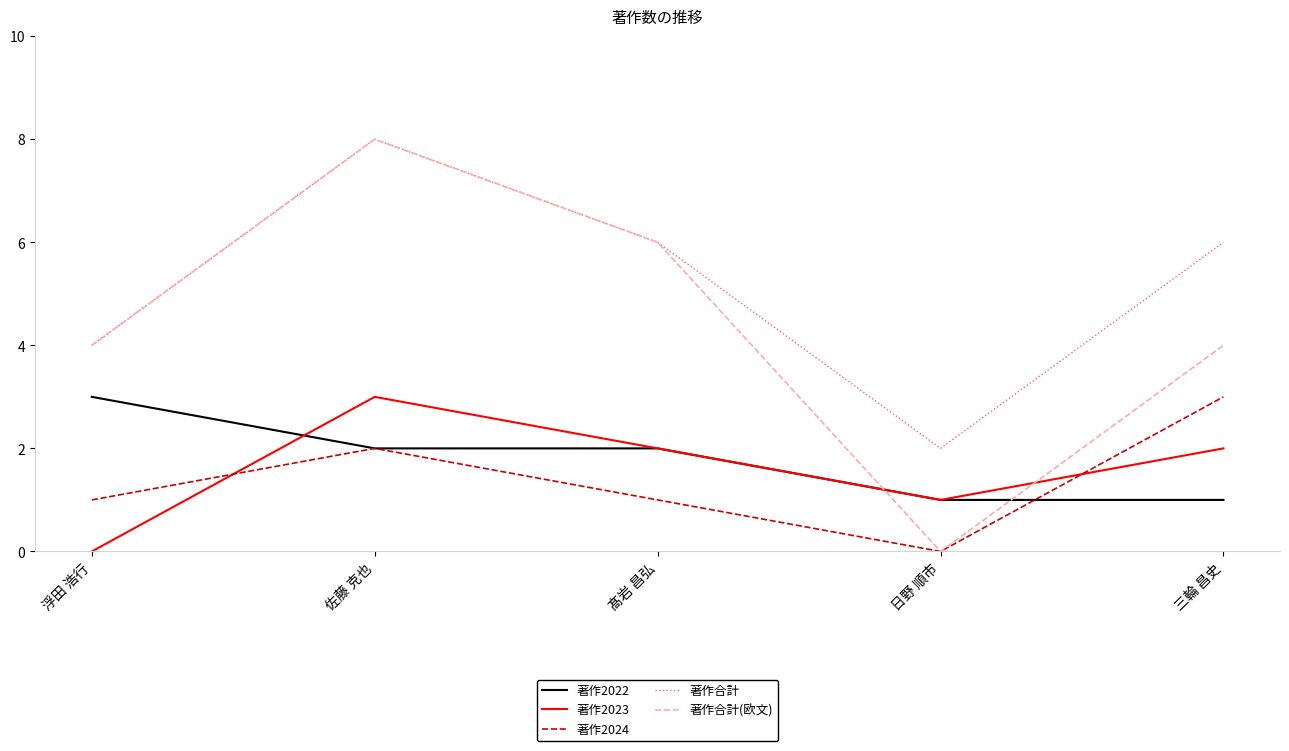

What is the total value across all series at 浮田 浩行?

12